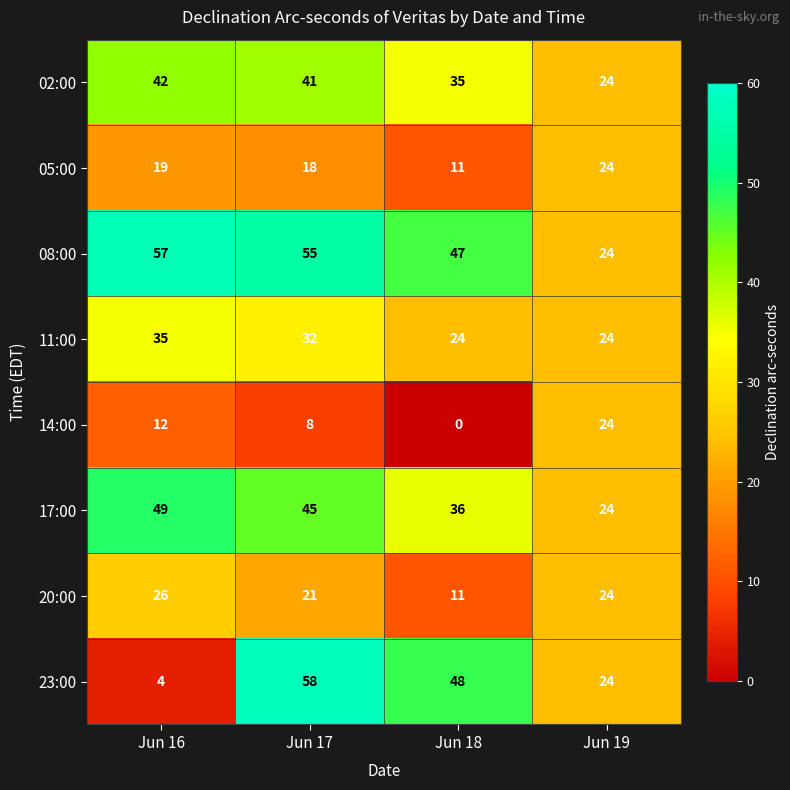

Which series has the largest total across all categories?

08:00